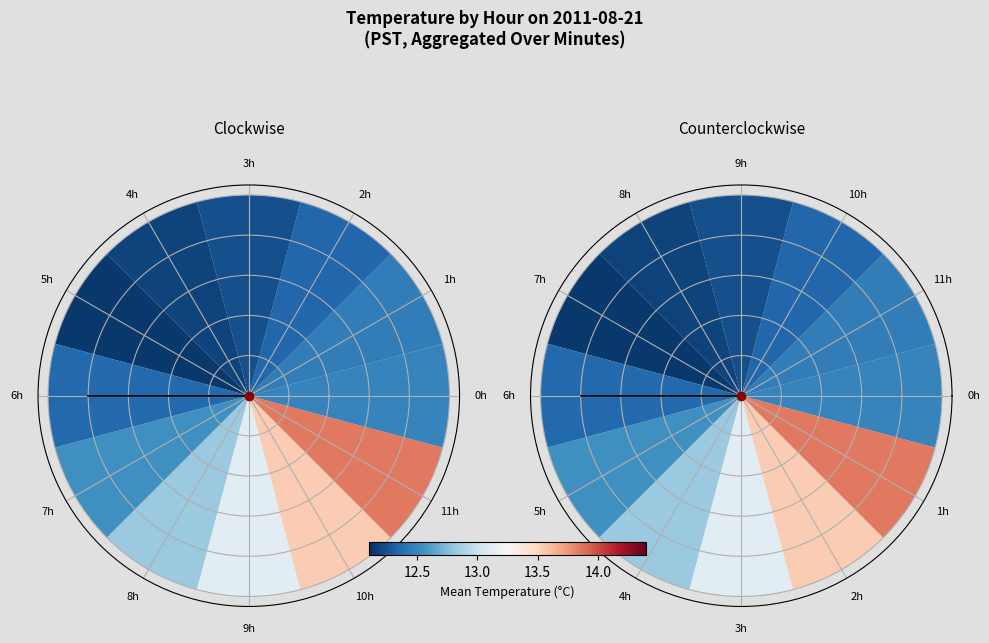

What is the change in value from 0h to 6h?

+0.8